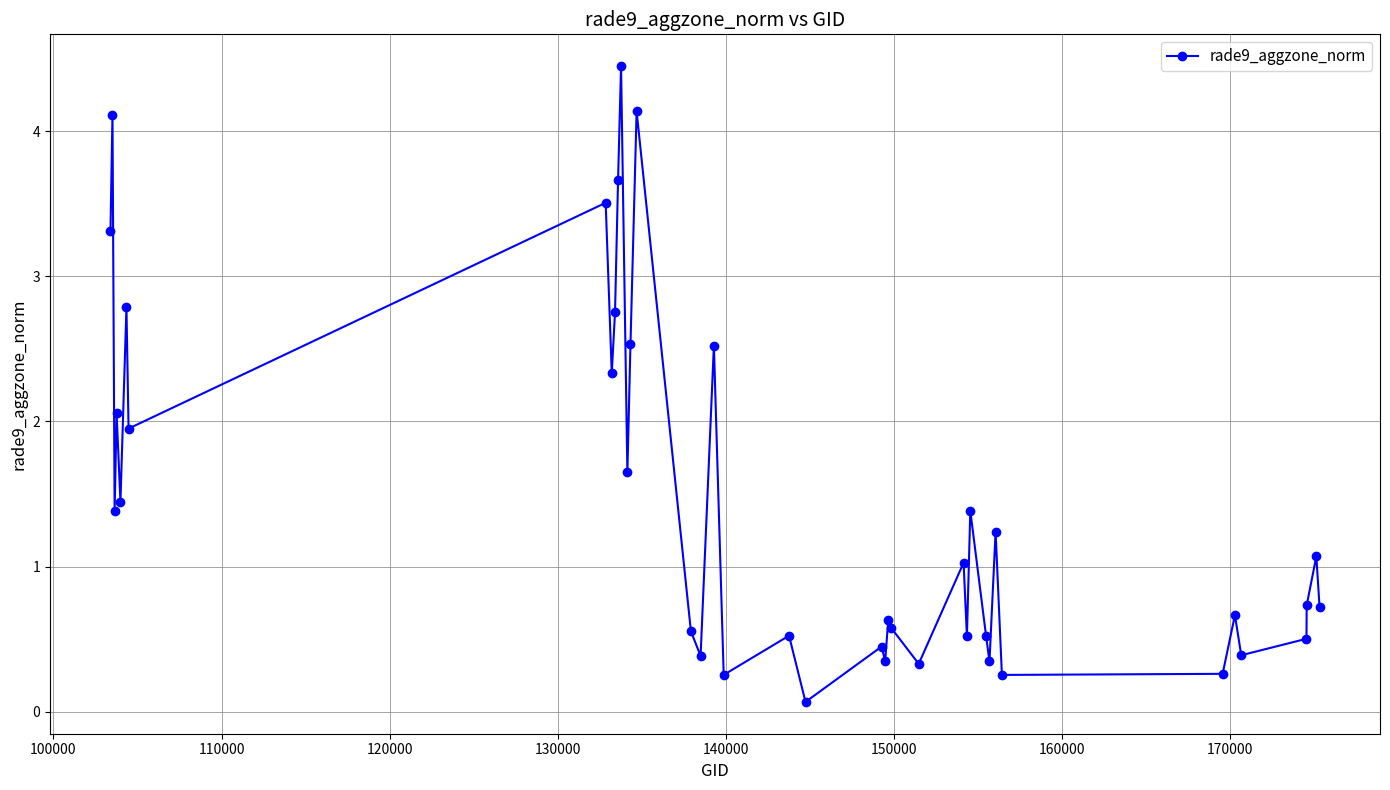

What is the value of the 9th point from the left?

2.3